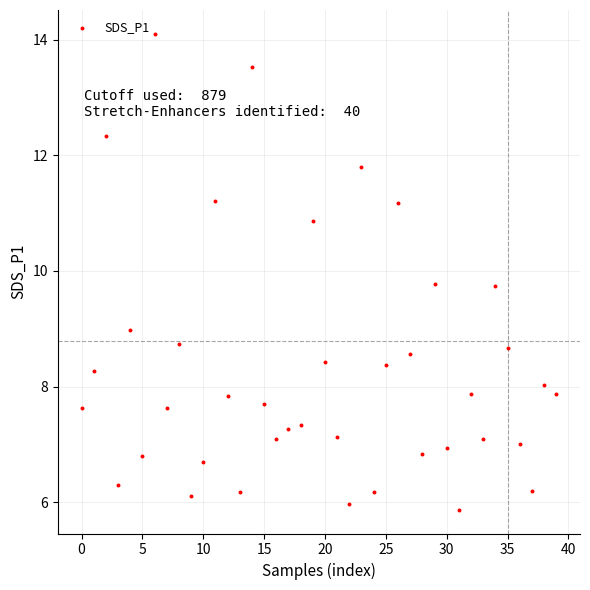

What is the range of Y values (max minus min)?

8.2